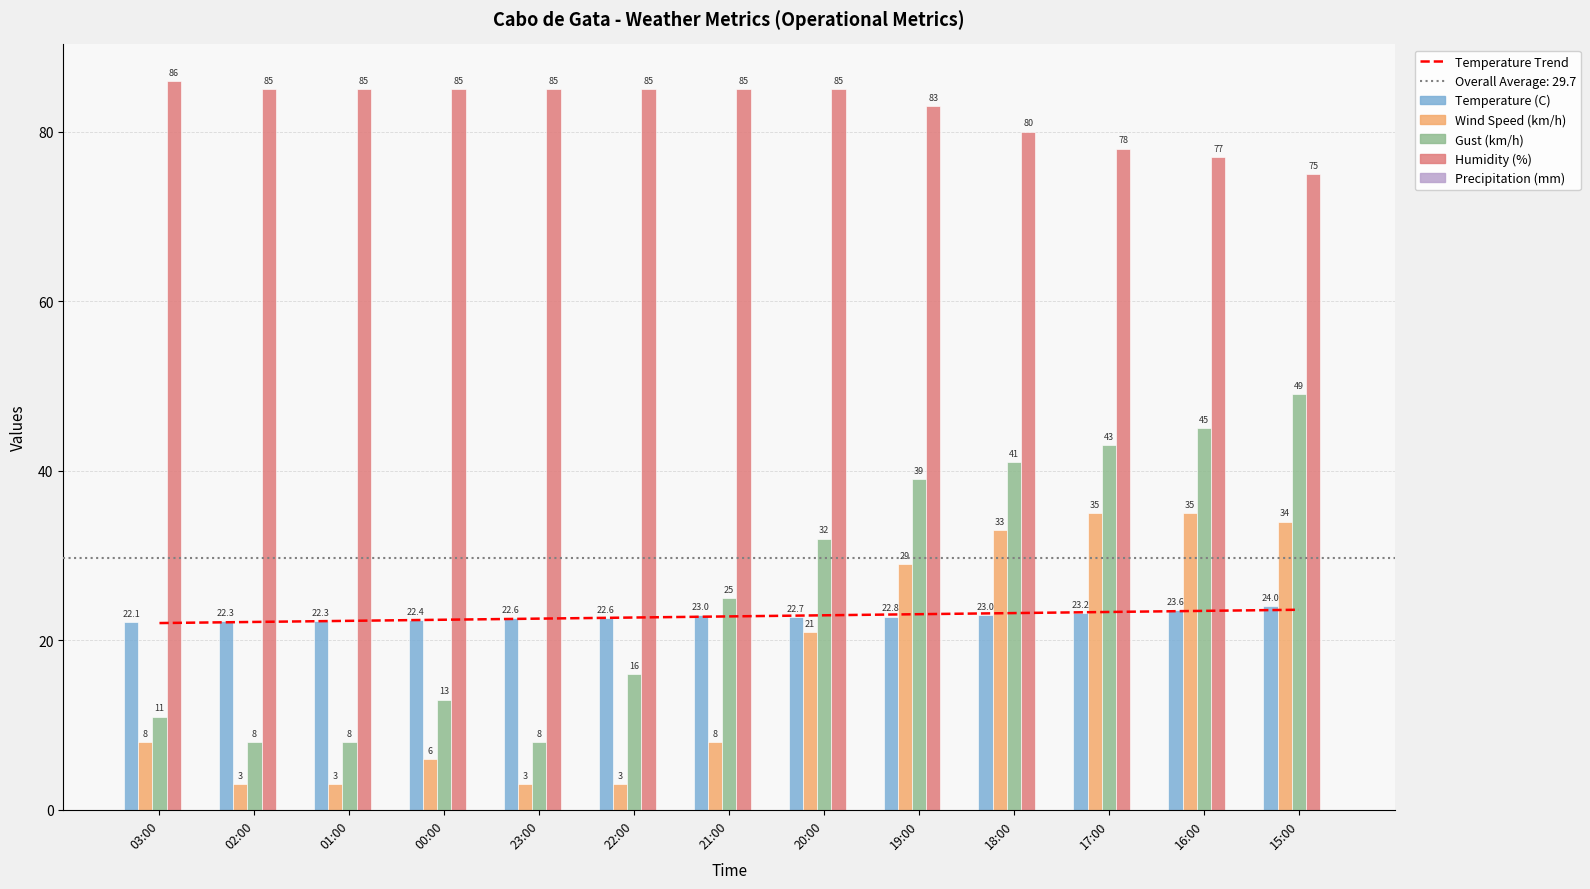

List the labels in order of Wind Speed (km/h) value, smallest first.

02:00, 01:00, 23:00, 22:00, 00:00, 03:00, 21:00, 20:00, 19:00, 18:00, 15:00, 17:00, 16:00